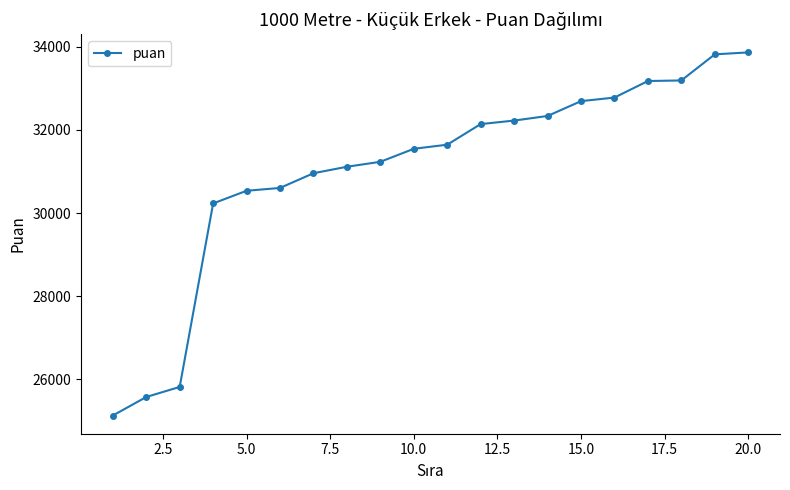

What is the value of the 9th point from the left?

31233